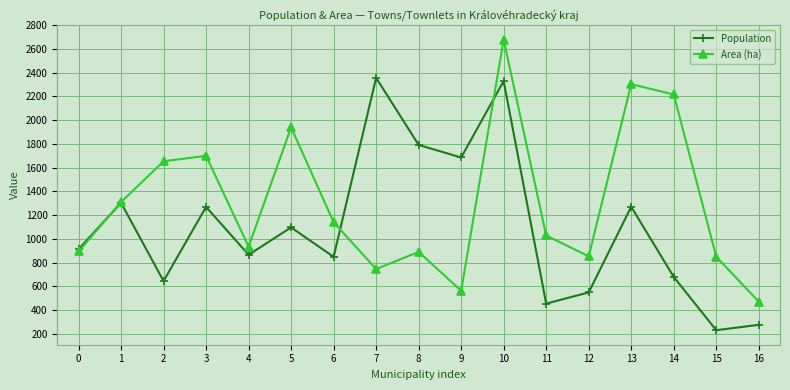

How many lines are shown in the chart?

2